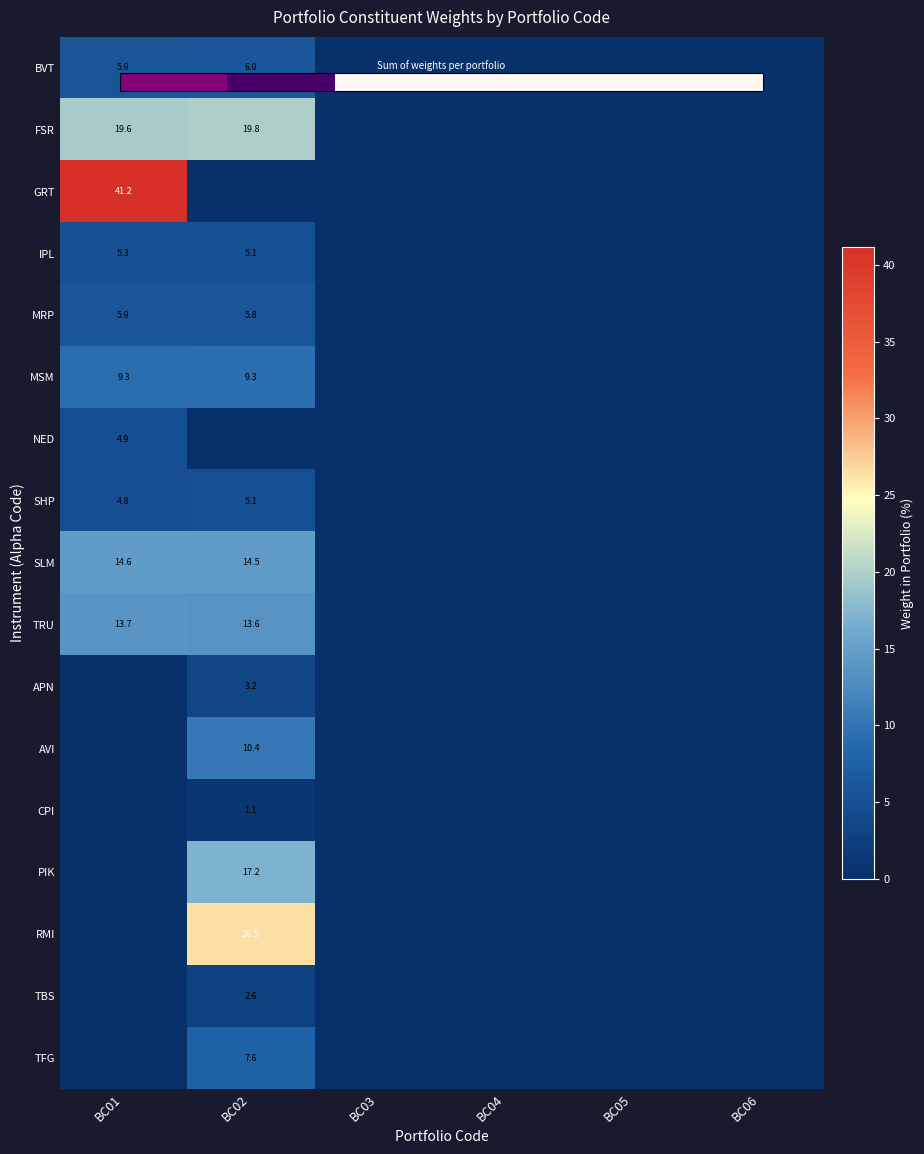

What is the difference between the maximum and minimum values in the TBS series?

2.6